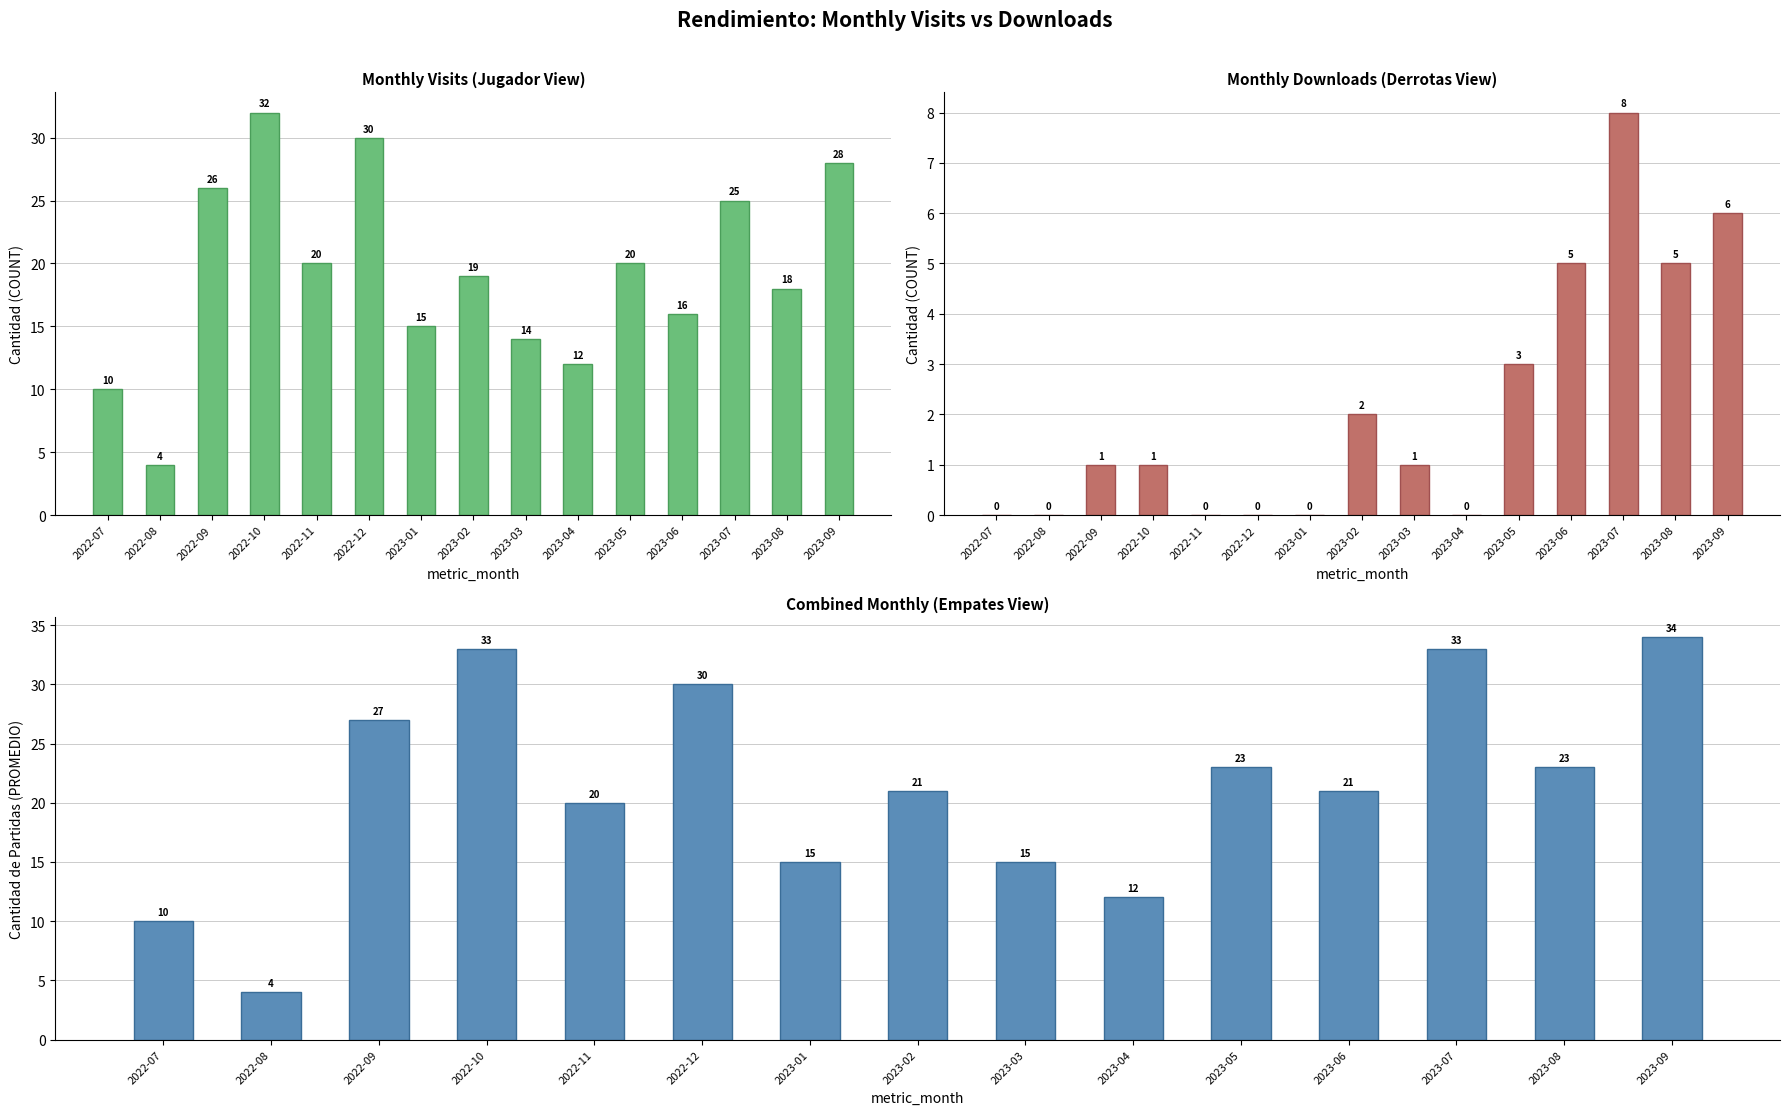

What is the sum of the monthly_download_resource values at 2023-09 and 2023-02?

8